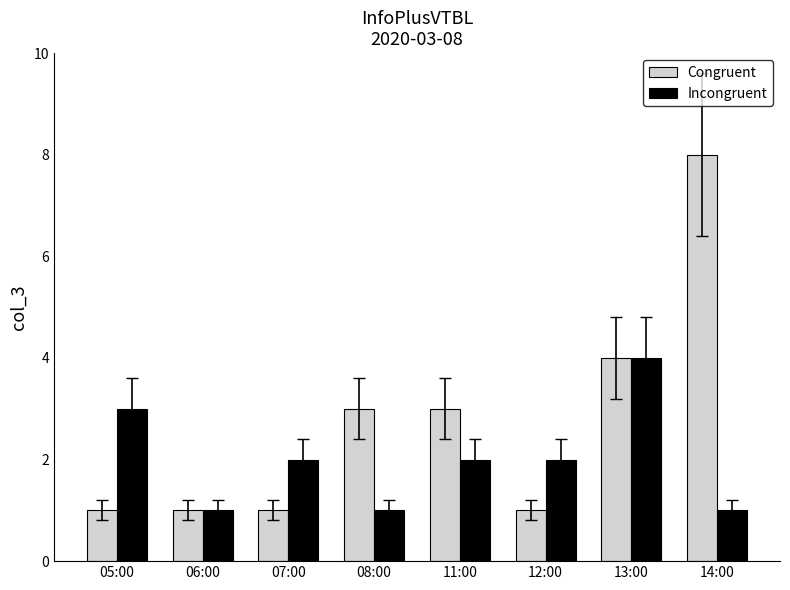

Is the value of Incongruent at 12:00 greater than the value of Congruent at 12:00?

Yes